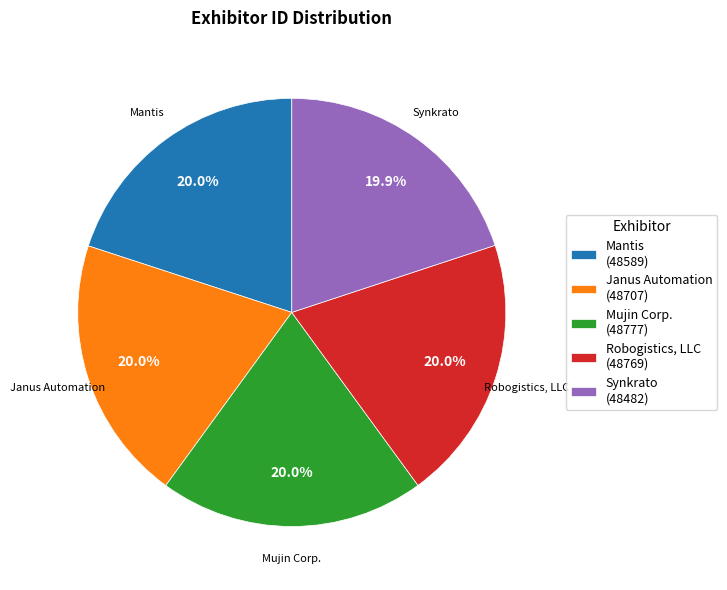

Is Mantis the majority of the pie?

No